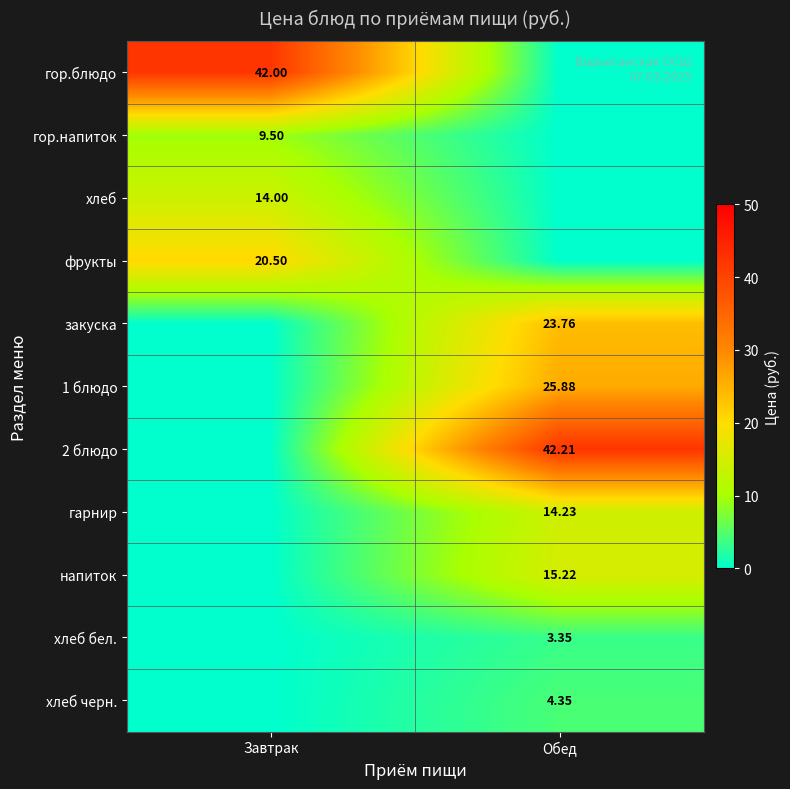

What is the sum of the гарнир values at Завтрак and Обед?

14.2